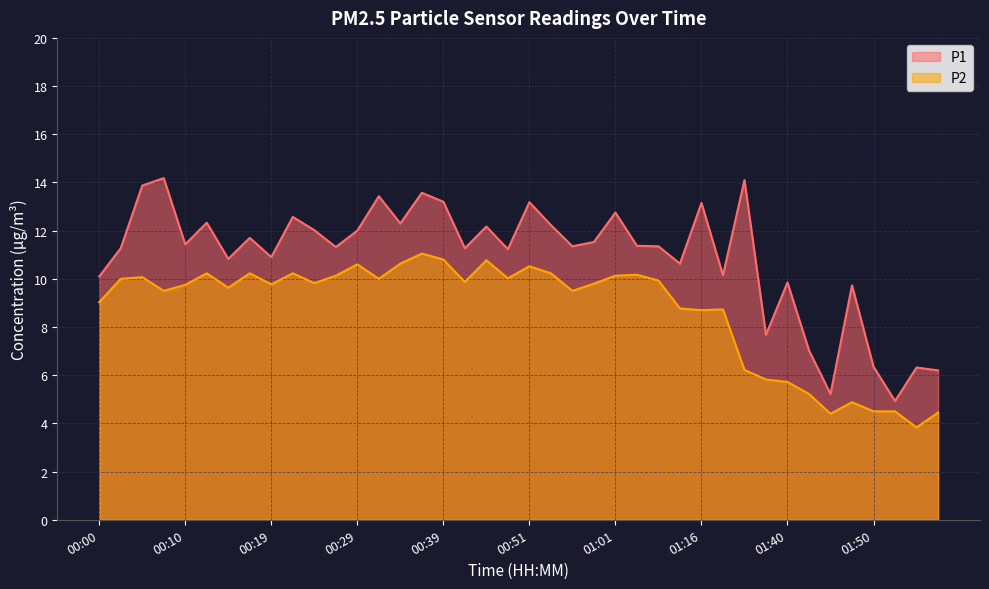

What value does the P2 series have at 00:05?

10.1